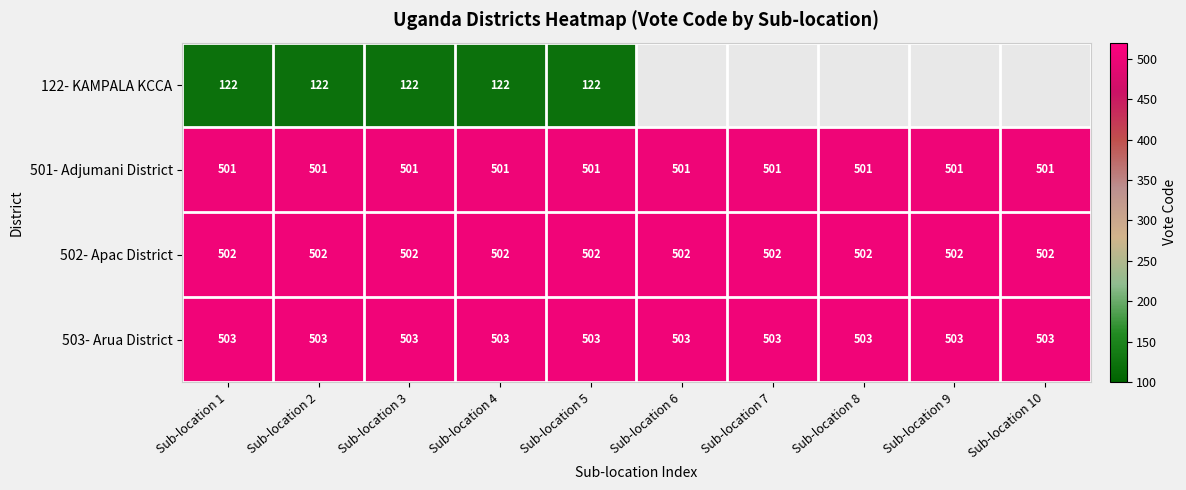

What is the sum of the 501- Adjumani District values at Sub-location 3 and Sub-location 4?

1002